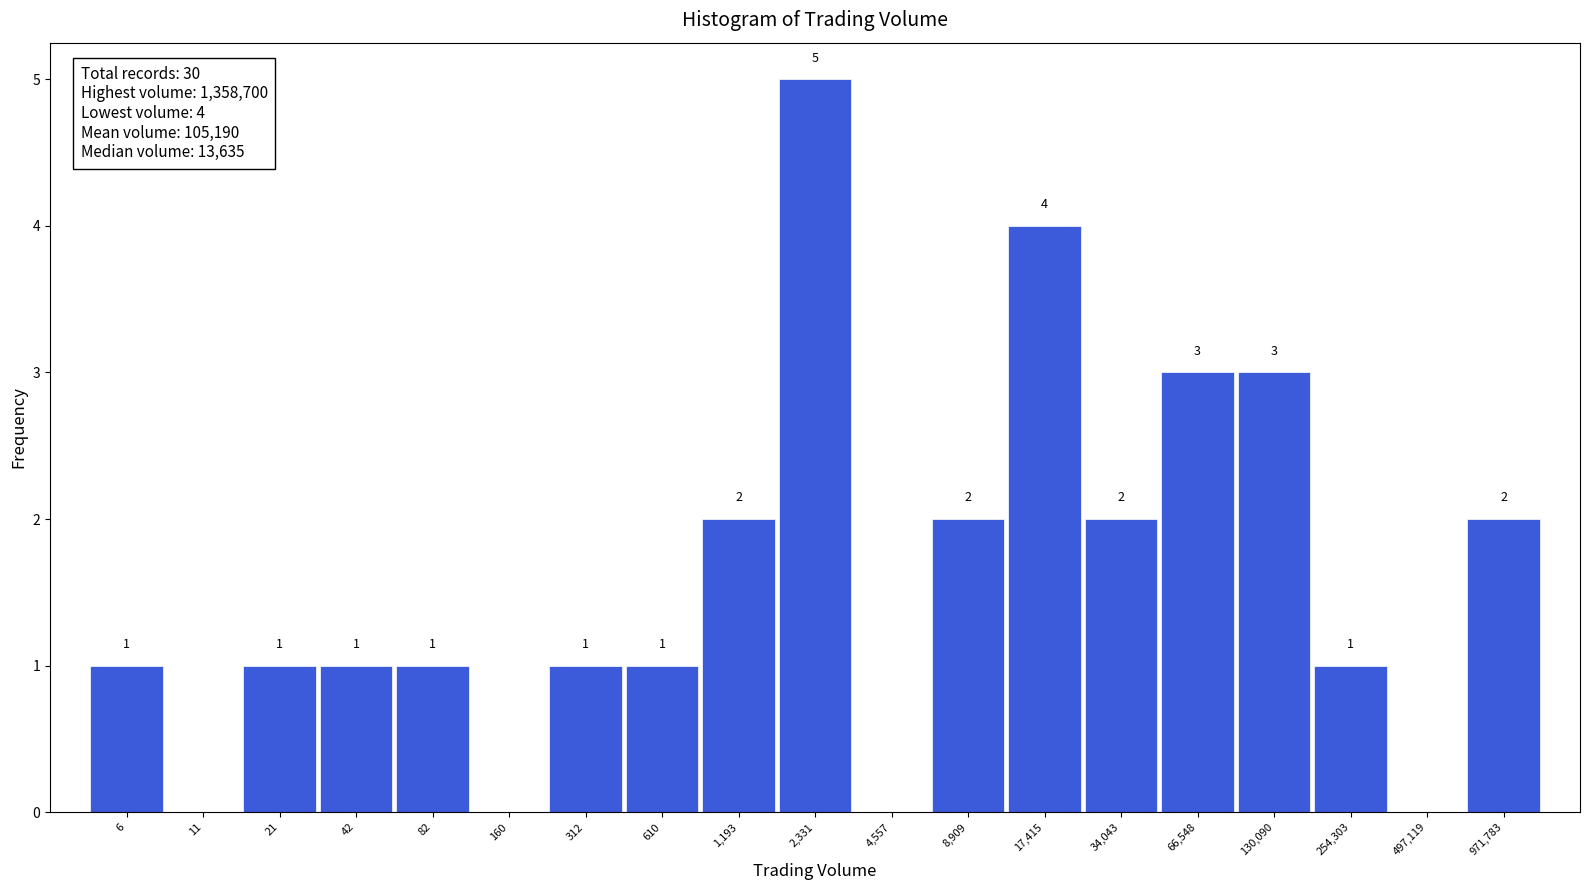

Reading left to right, list all the values displayed in this chart.

6=1	11=0	21=1	42=1	82=1	160=0	312=1	610=1	1,193=2	2,331=5	4,557=0	8,909=2	17,415=4	34,043=2	66,548=3	130,090=3	254,303=1	497,119=0	971,783=2